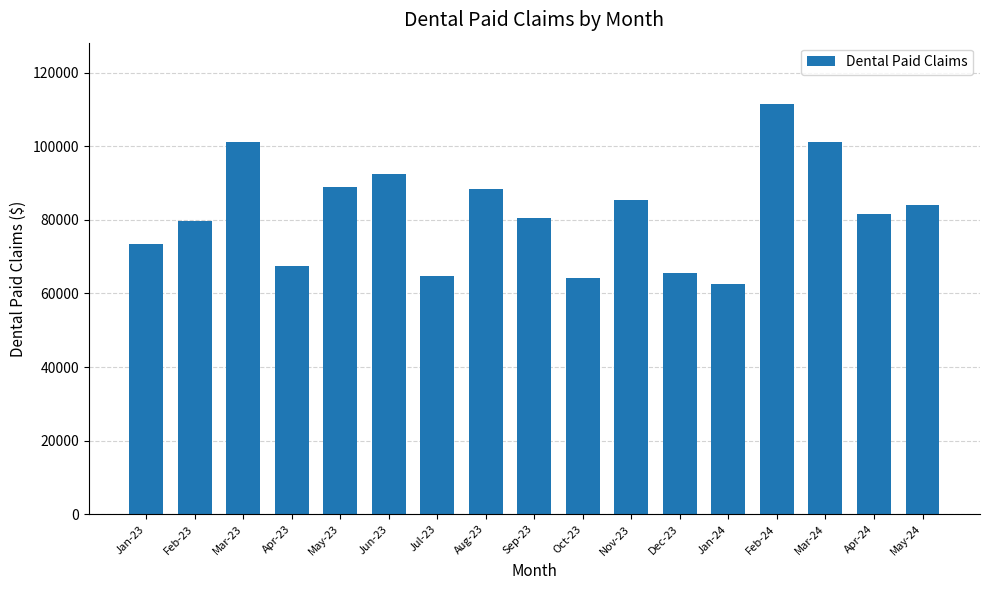

What is the label of the 14th bar from the left?

Feb-24